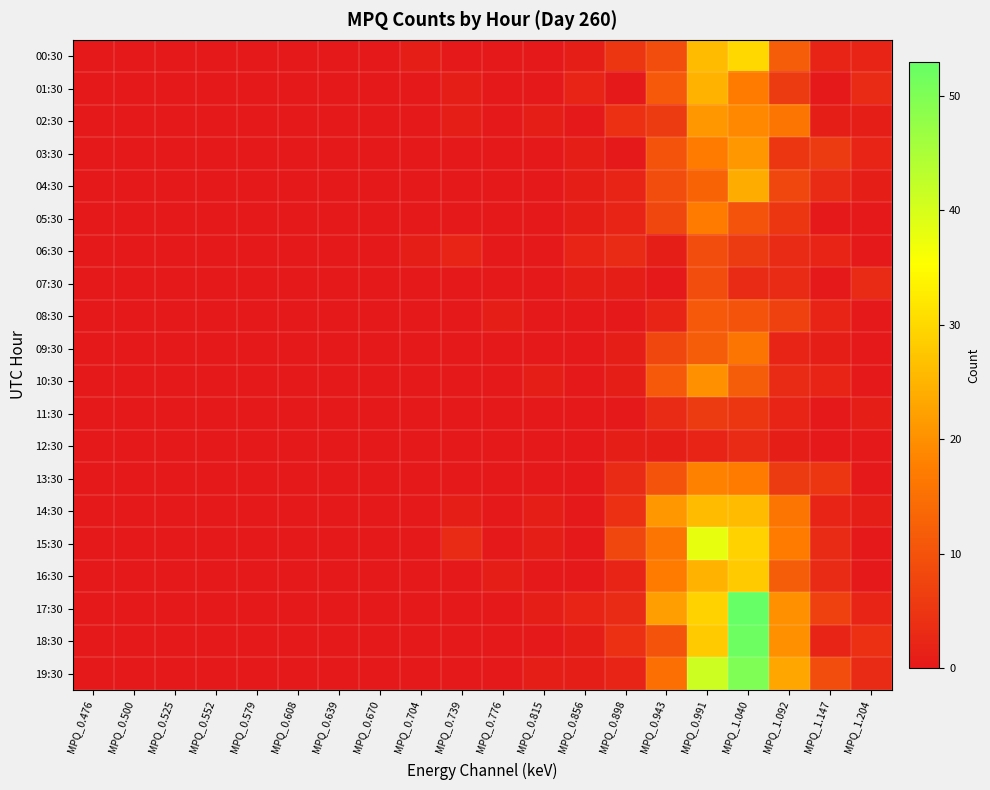

Count the number of categories in the chart.

20